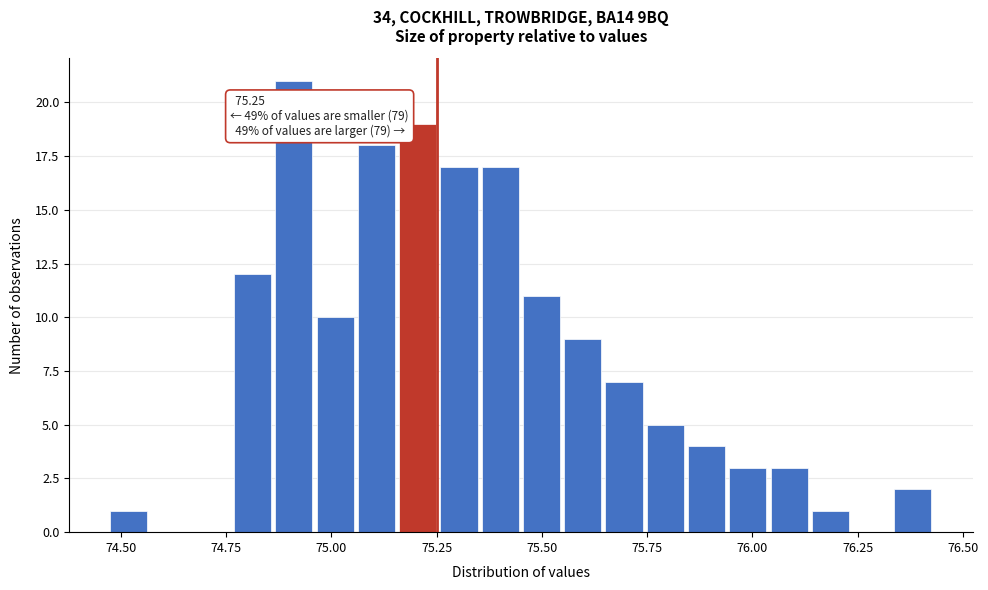

Around what value on the x-axis is the tallest bar? Give the approximate position of its centre, as read against the axis.

74.90